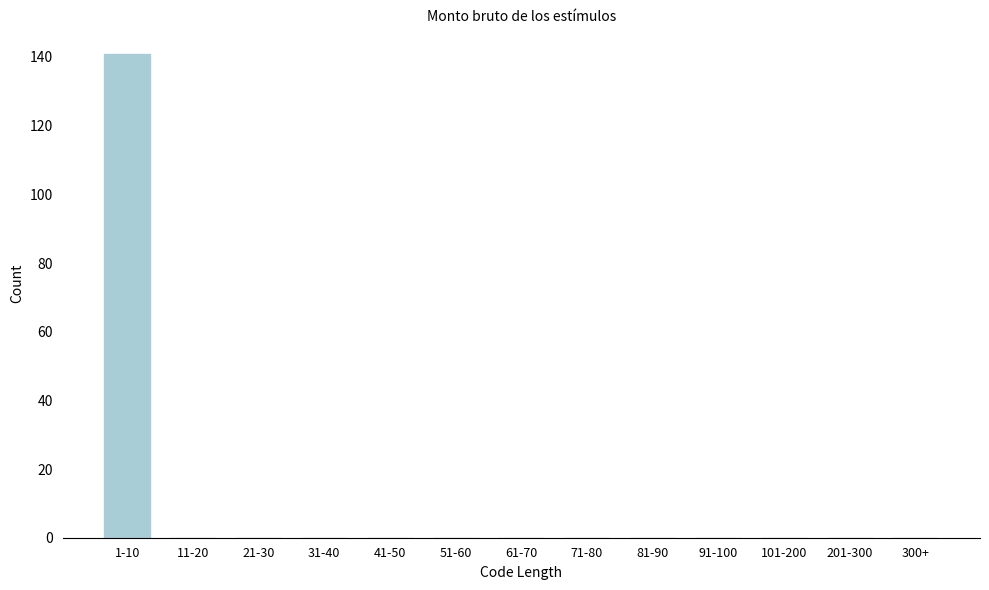

Reading right to left, extract all data points from this chart.

300+=0	201-300=0	101-200=0	91-100=0	81-90=0	71-80=0	61-70=0	51-60=0	41-50=0	31-40=0	21-30=0	11-20=0	1-10=141